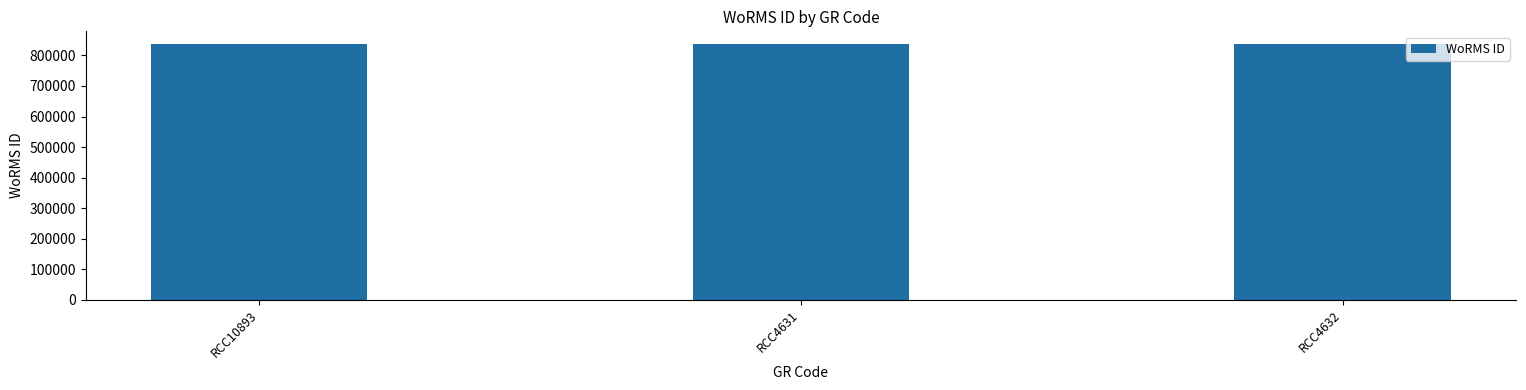

What is the minimum value shown in the chart?

836481